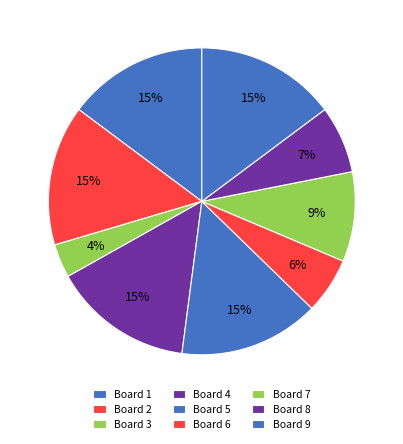

How many slices are in this pie chart?

9